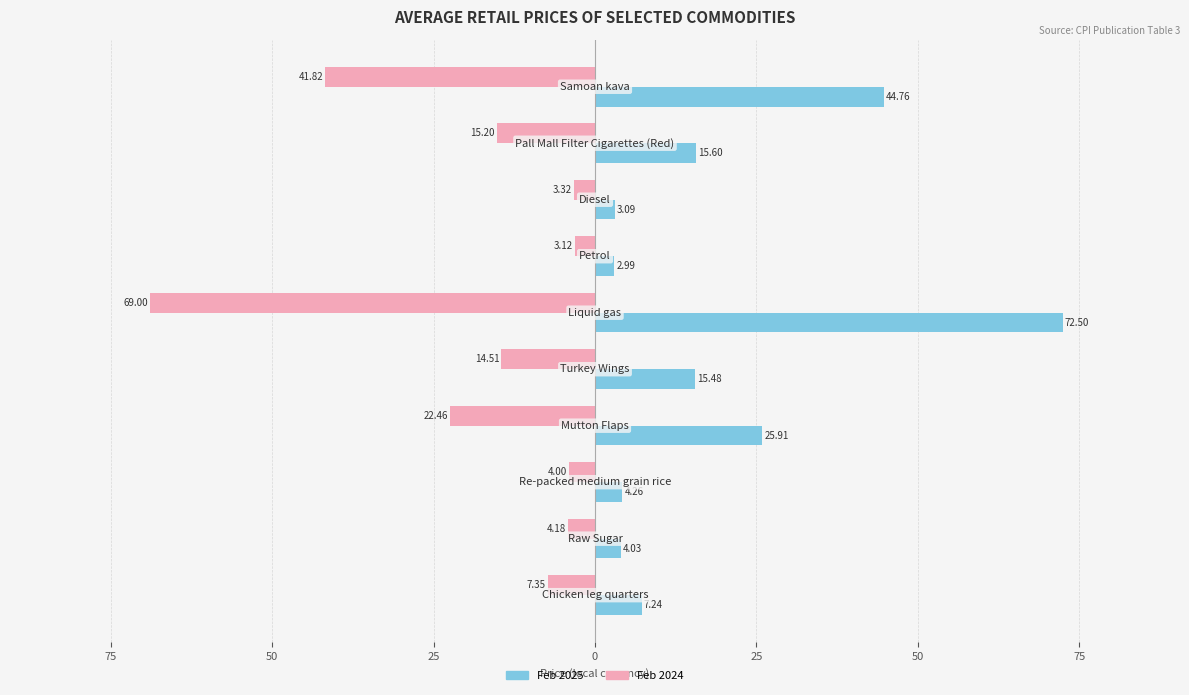

What is the sum of all Feb 2024 values?

-185.0